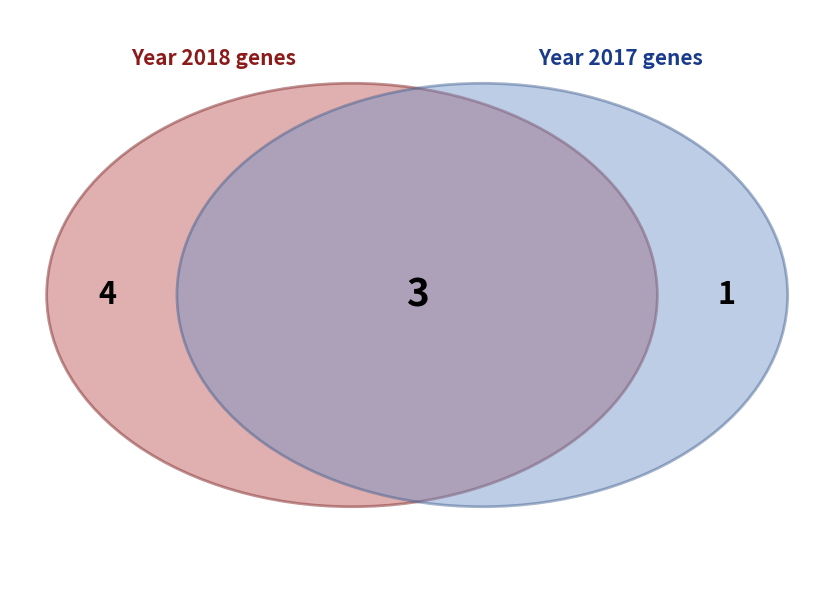

Does any single category account for the majority?

No